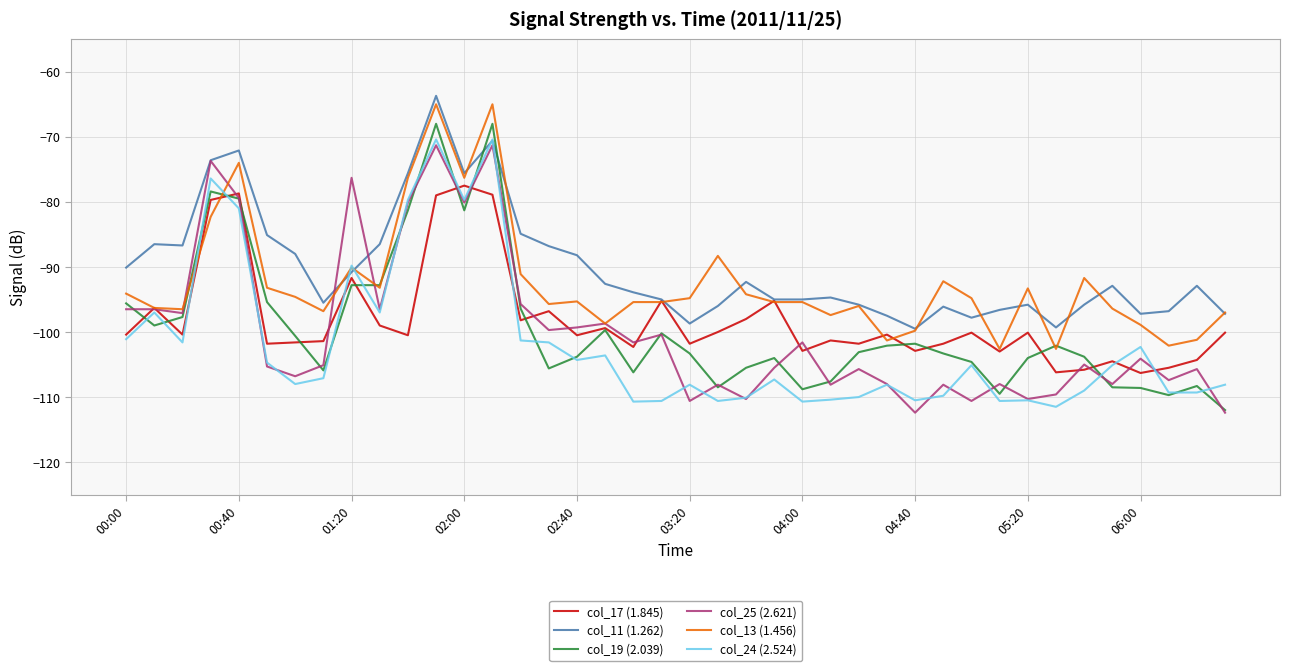

What is the maximum value shown in the chart?

-63.7